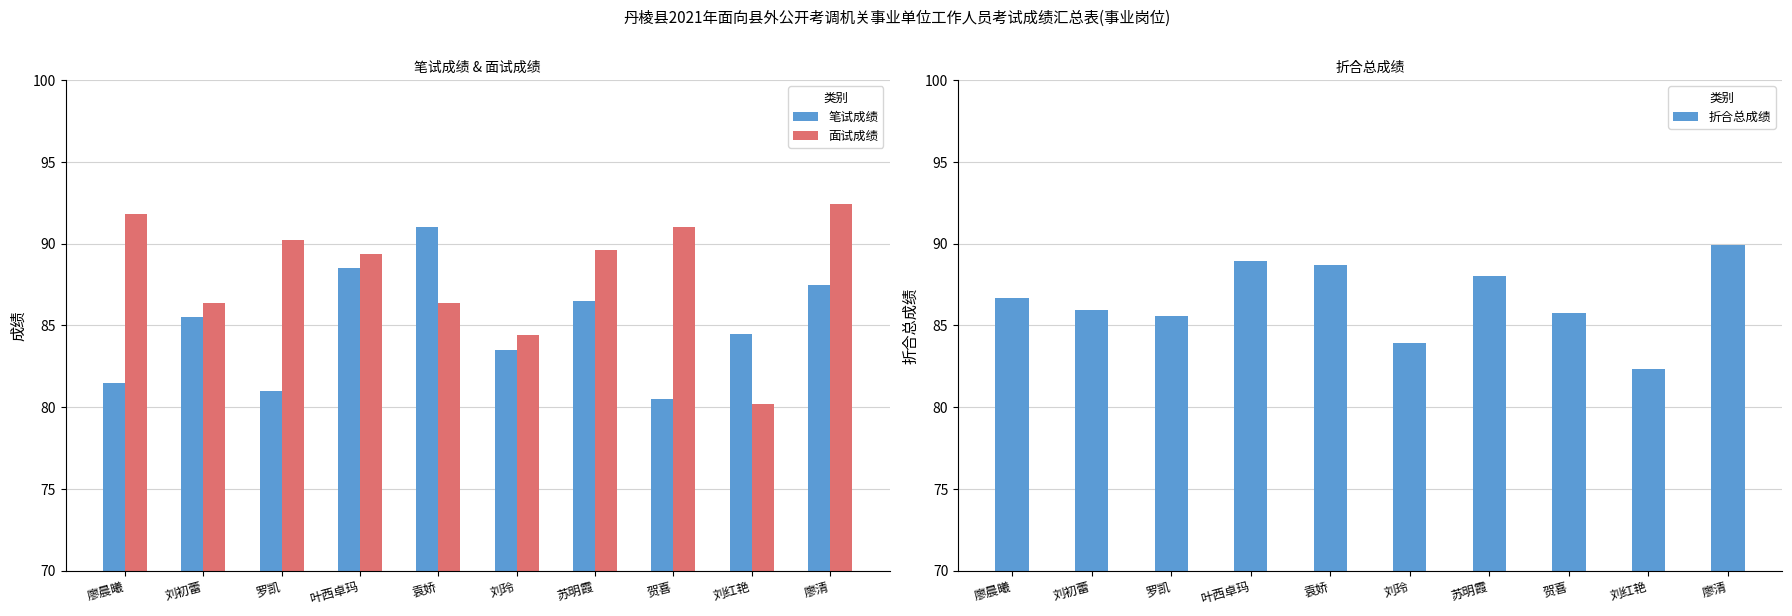

At which label does 笔试成绩 first exceed 85?

刘初蕾